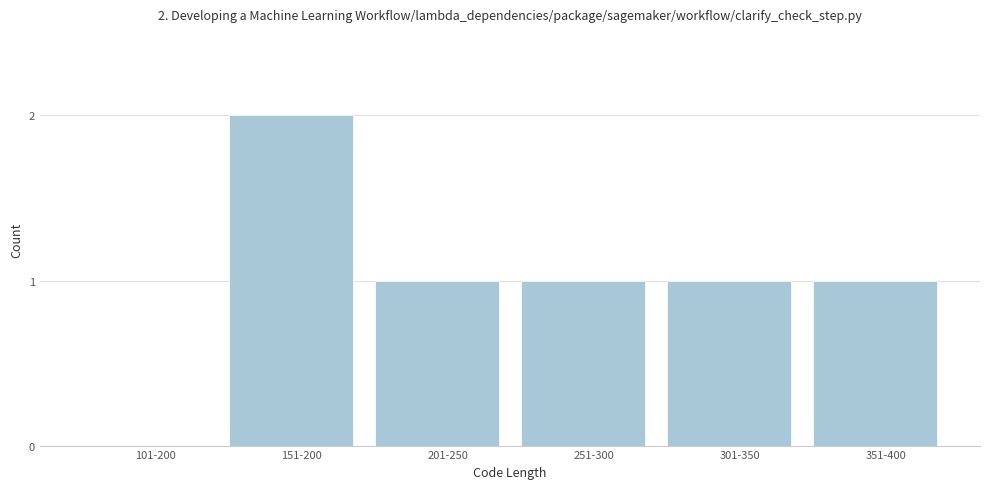

Reading right to left, what are all the values shown in this chart?

351-400=1	301-350=1	251-300=1	201-250=1	151-200=2	101-200=0